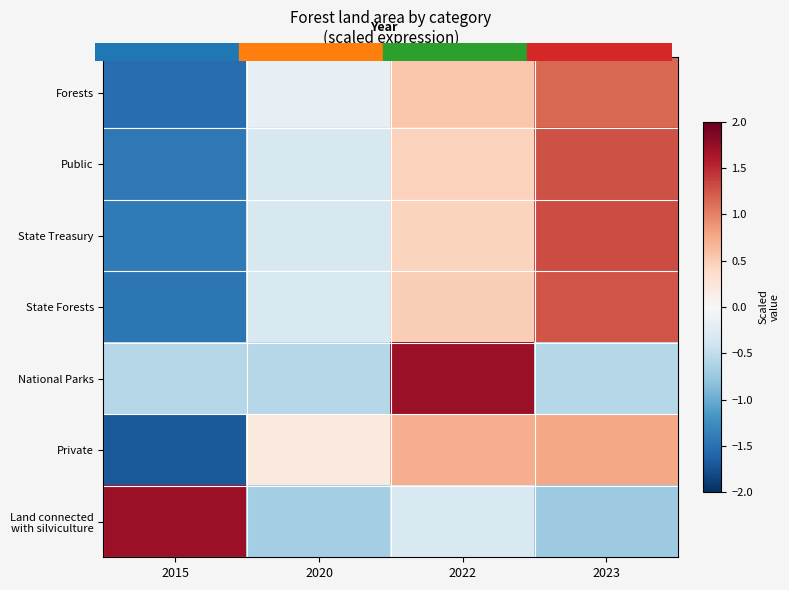

What is the difference between the highest and lowest values at 2020?

0.9